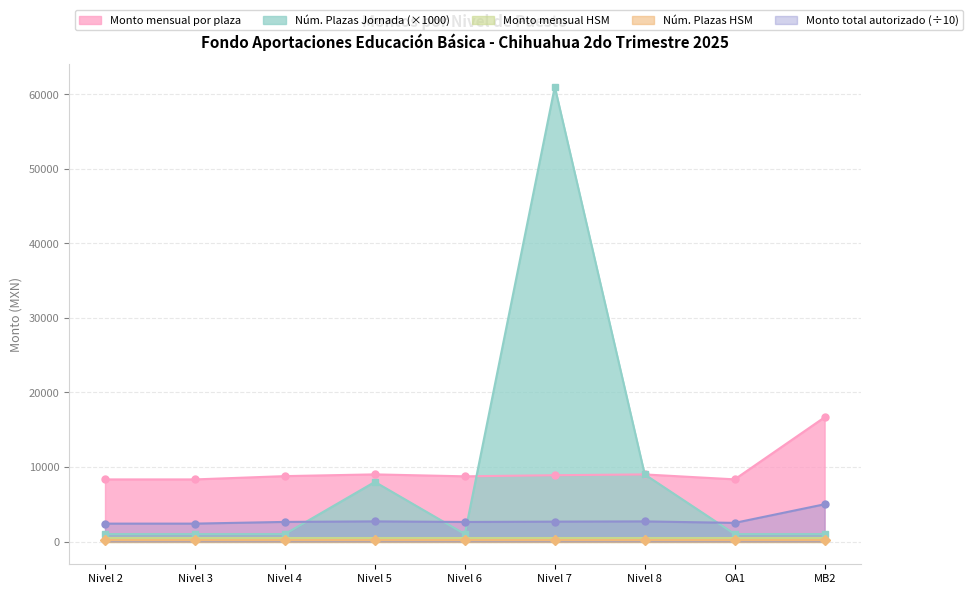

What is the total value across all series at Nivel 5?

19712.0